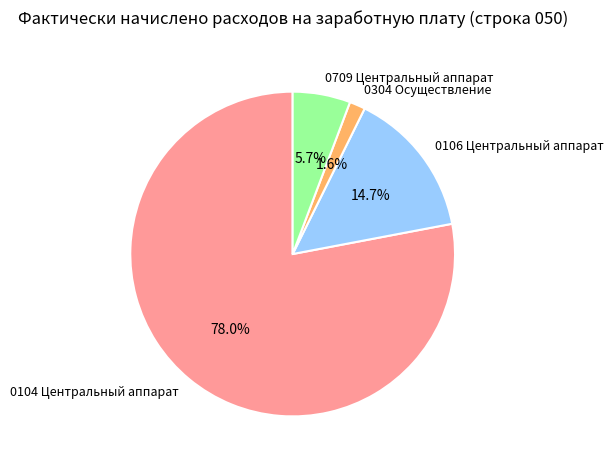

The 0304 Осуществление slice represents 13% of the pie. True or false?

False